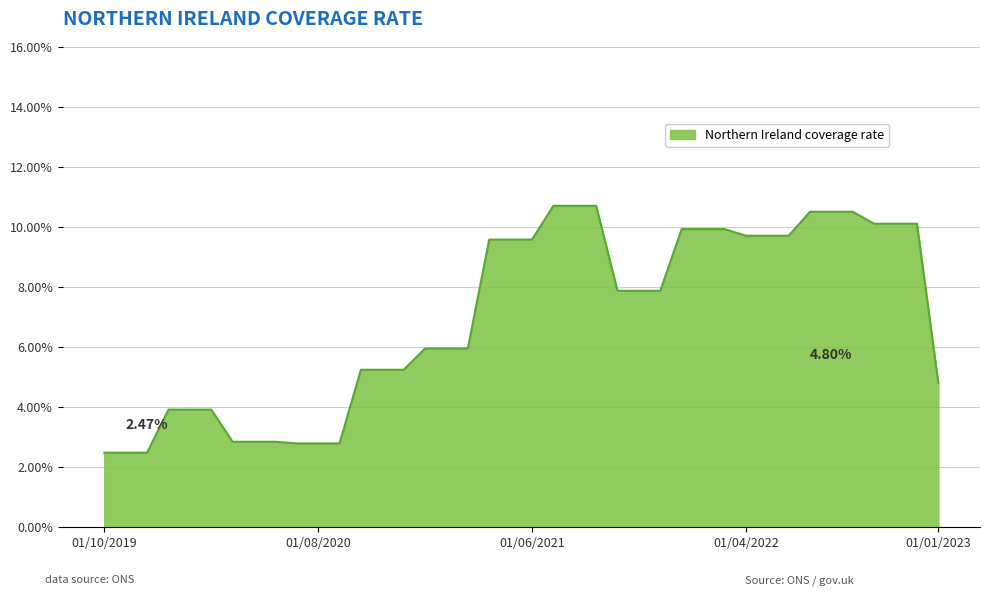

What is the difference between the maximum and minimum values?

8.2